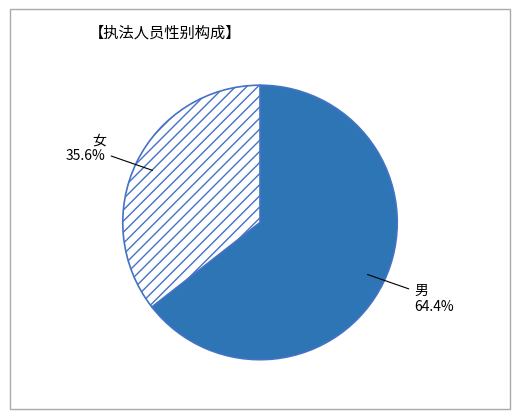

Which slice represents more than half of the pie?

男